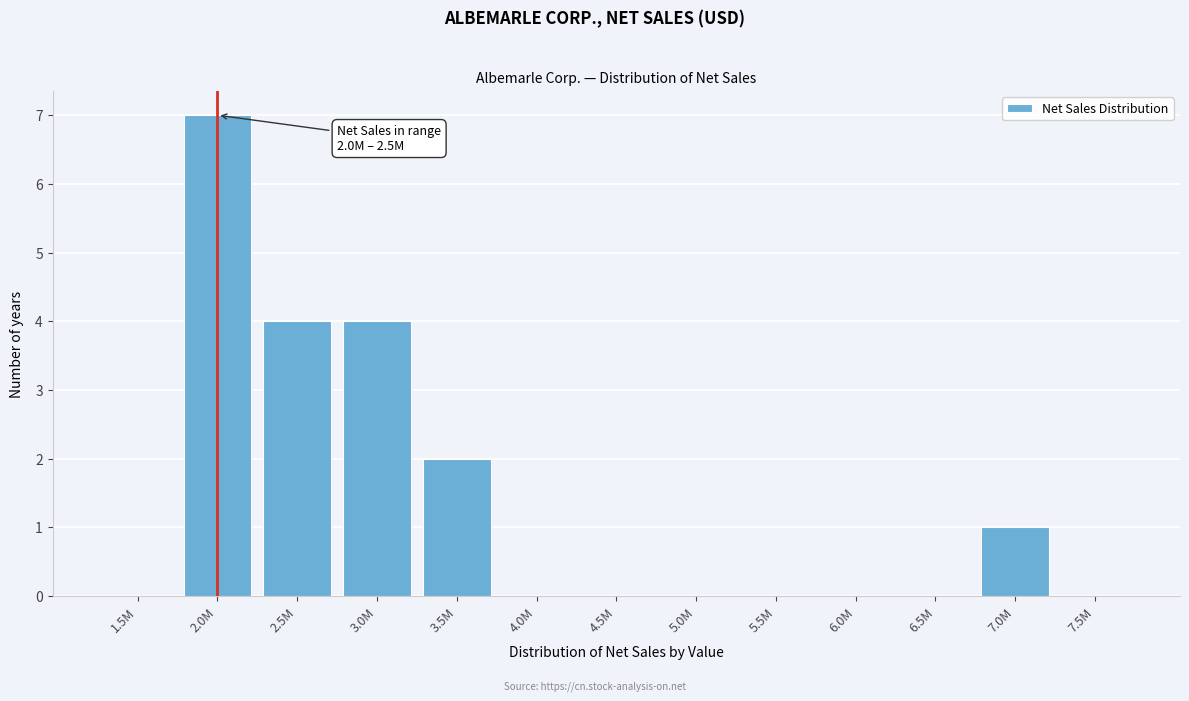

Reading left to right, list all the values displayed in this chart.

1.5M=0	2.0M=7	2.5M=4	3.0M=4	3.5M=2	4.0M=0	4.5M=0	5.0M=0	5.5M=0	6.0M=0	6.5M=0	7.0M=1	7.5M=0